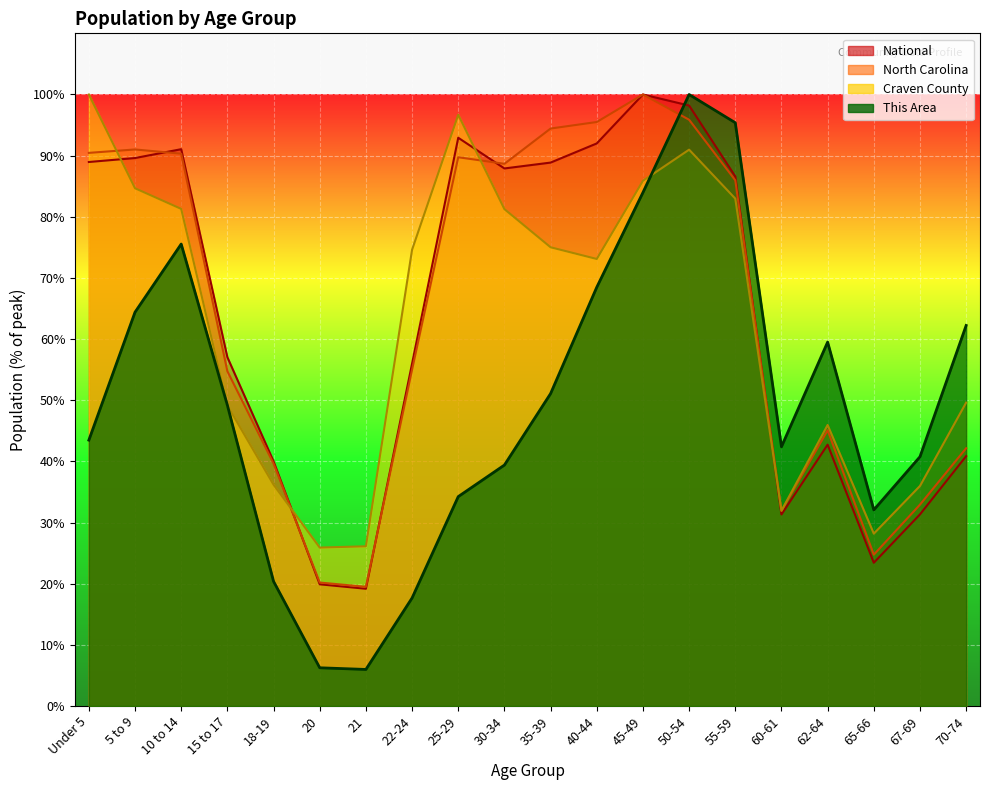

Which series has the largest range (max minus min)?

This Area